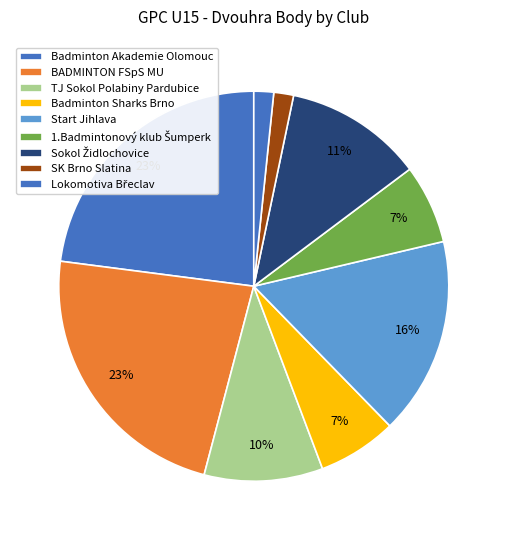

Count the number of slices in the pie.

9